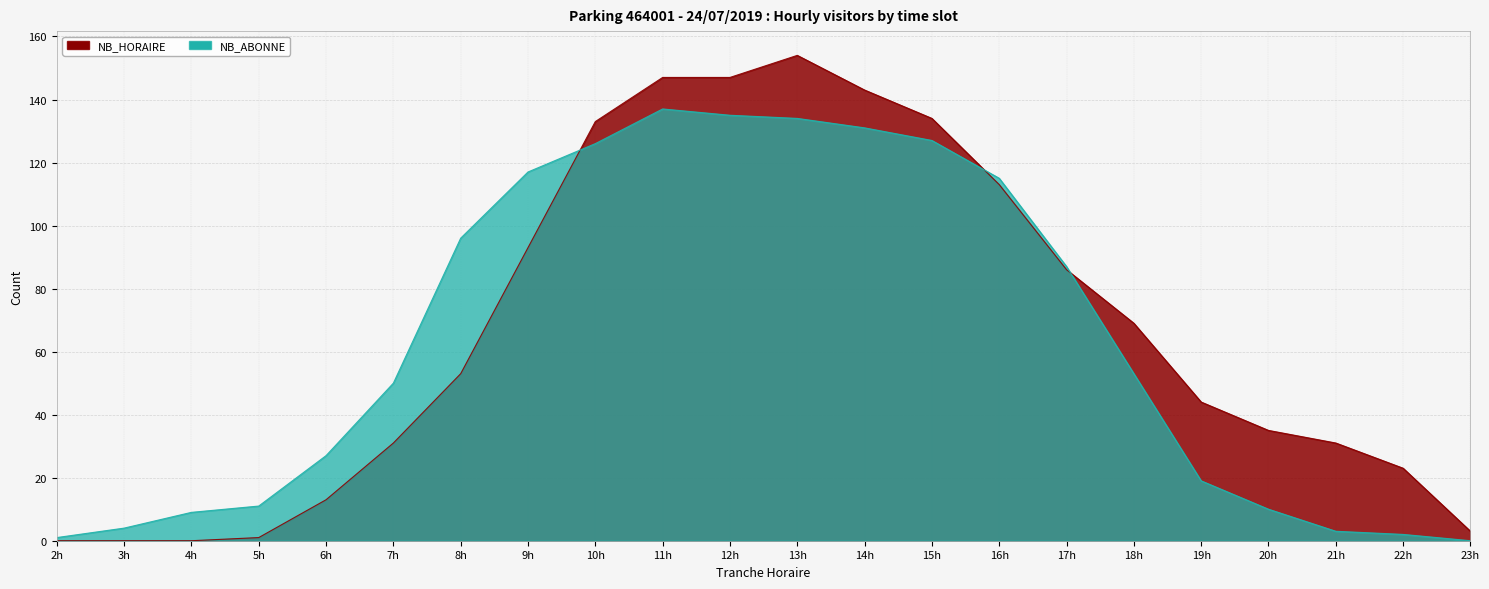

How many lines are shown in the chart?

2